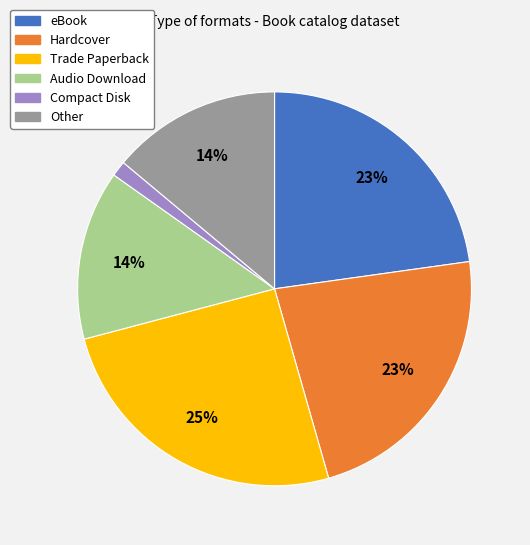

To the nearest percent, what is the average slice percentage?

17%